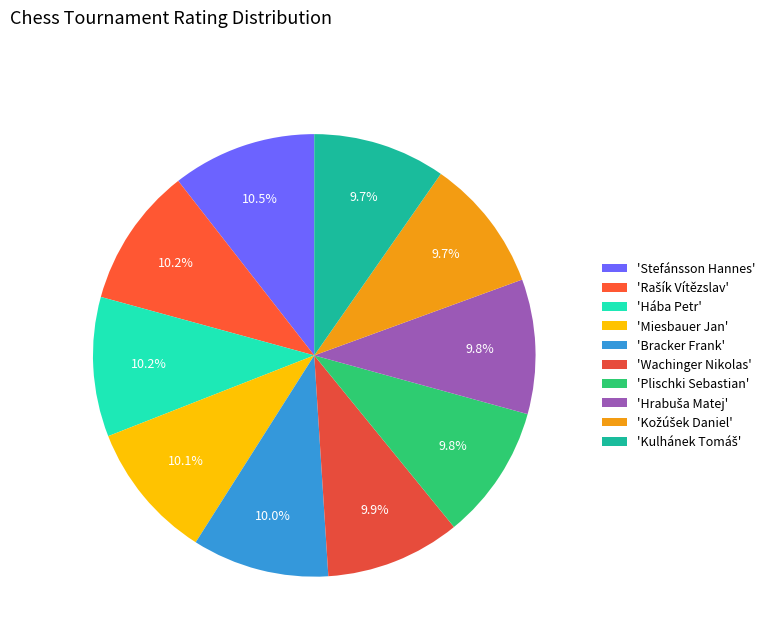

To the nearest percent, what is the average slice percentage?

10%